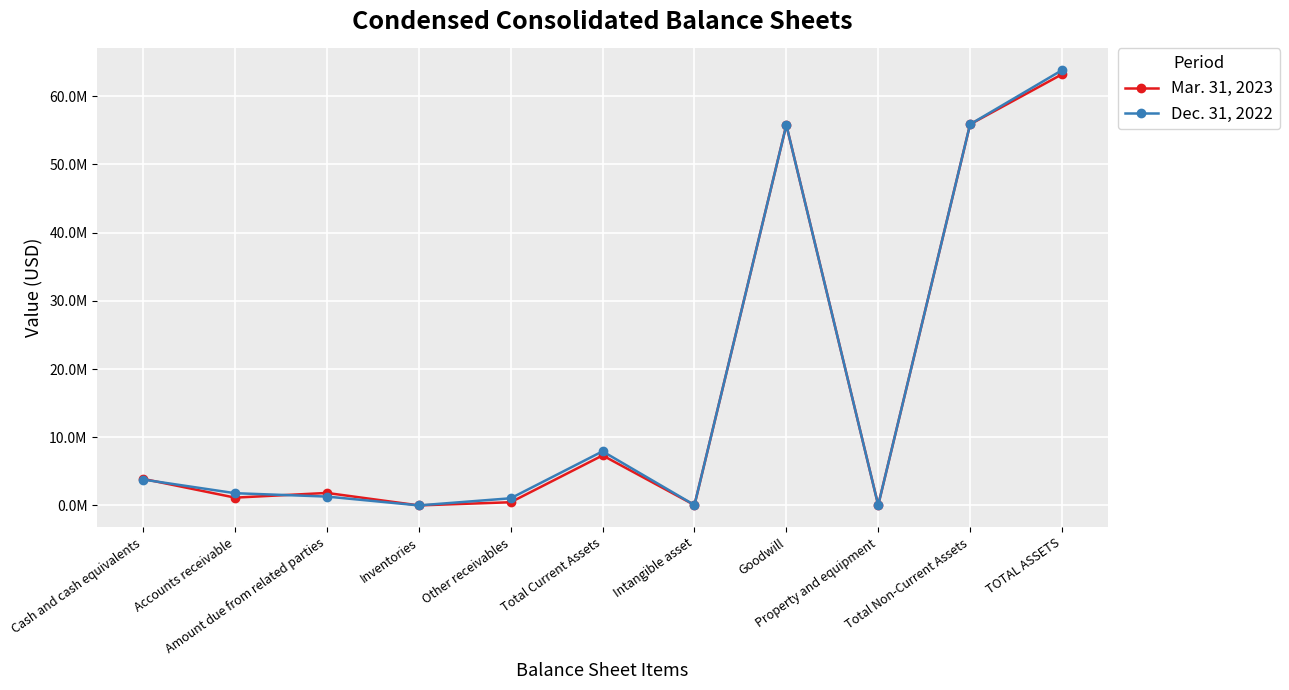

Which series changed the most between Goodwill and TOTAL ASSETS?

Dec. 31, 2022